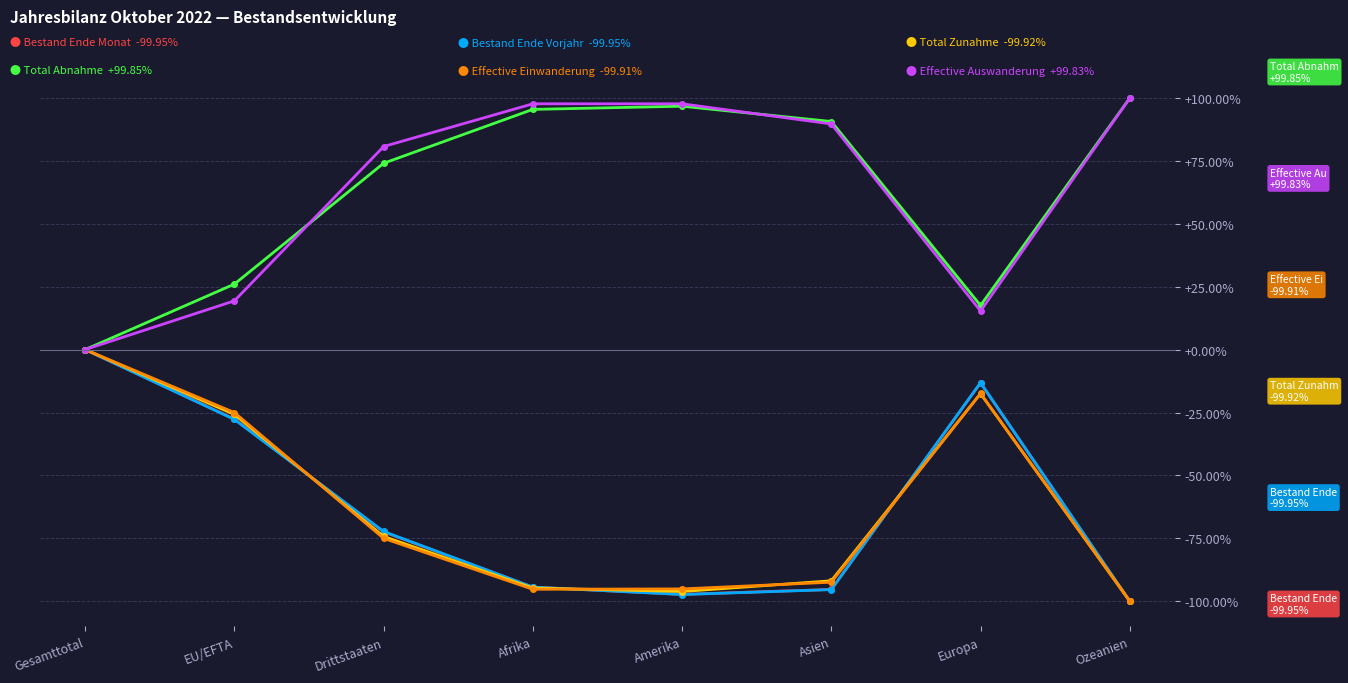

What is the total value across all series at Ozeanien?

-200.0